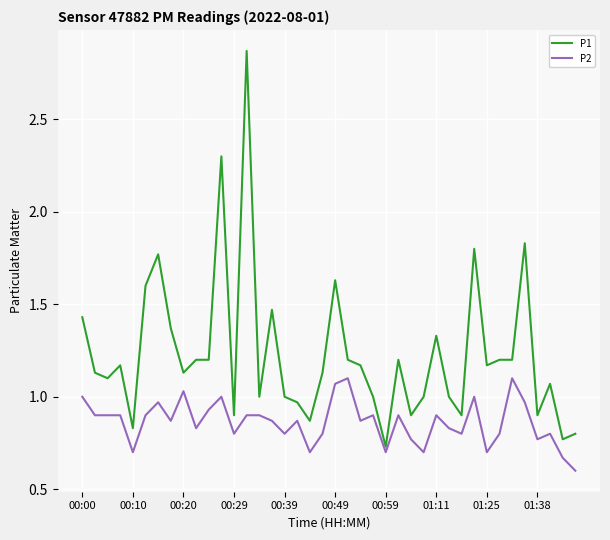

Which series has the largest range (max minus min)?

P1